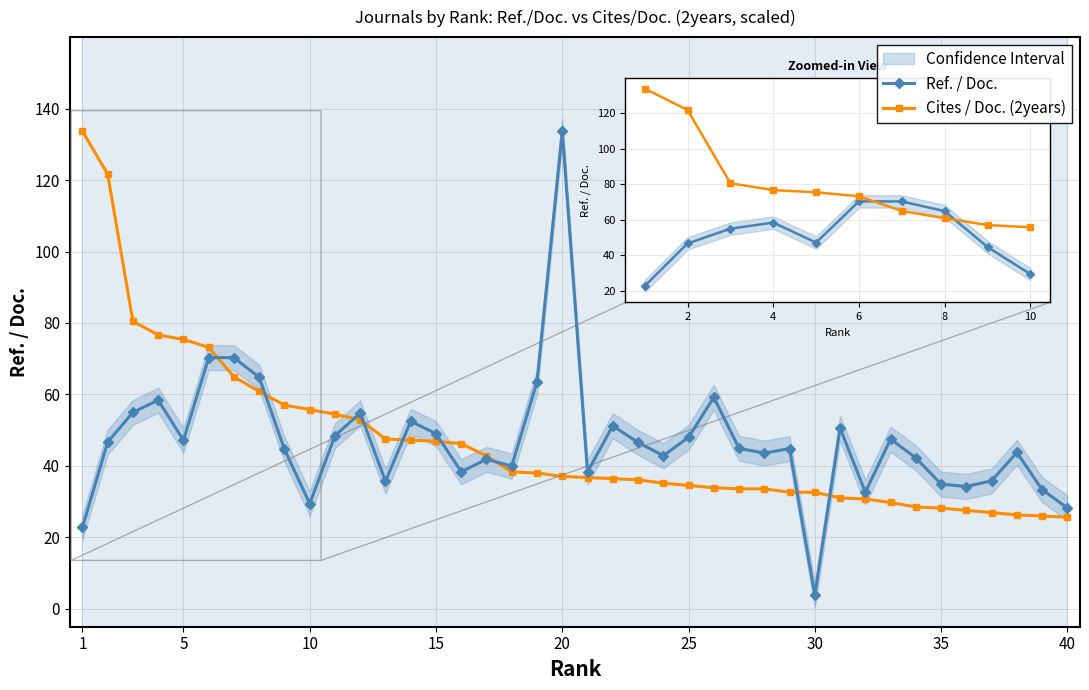

Reading left to right, what are all the values shown in this chart?

Ref. / Doc.: 22.8	46.7	55.0	58.4	47.2	70.3	70.3	64.8	44.7	29.4	48.5	54.8	35.7	52.5	49.0	38.4	41.9	40.0	63.6	133.7	38.3	51.2	46.6	42.9	48.0	59.2	44.9	43.6	44.9	3.9	50.6	32.6	47.5	42.2	34.9	34.2	35.8	43.8	33.4	28.2
Cites / Doc. (2years): 133.7	121.7	80.5	76.7	75.4	73.2	64.9	60.8	57.0	55.8	54.5	52.9	47.5	47.2	46.9	46.3	42.8	38.3	38.0	37.1	36.7	36.4	36.1	35.2	34.5	33.9	33.6	33.6	32.6	32.6	31.0	30.7	29.8	28.5	28.2	27.6	26.9	26.3	26.0	25.7